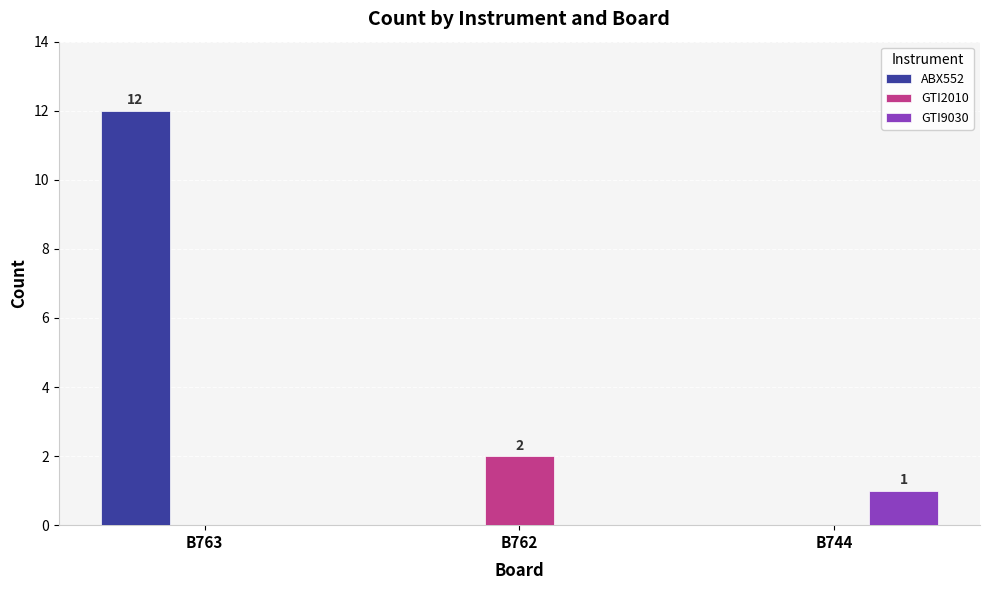

True or false: GTI2010 has a value of 2 at B762.

True